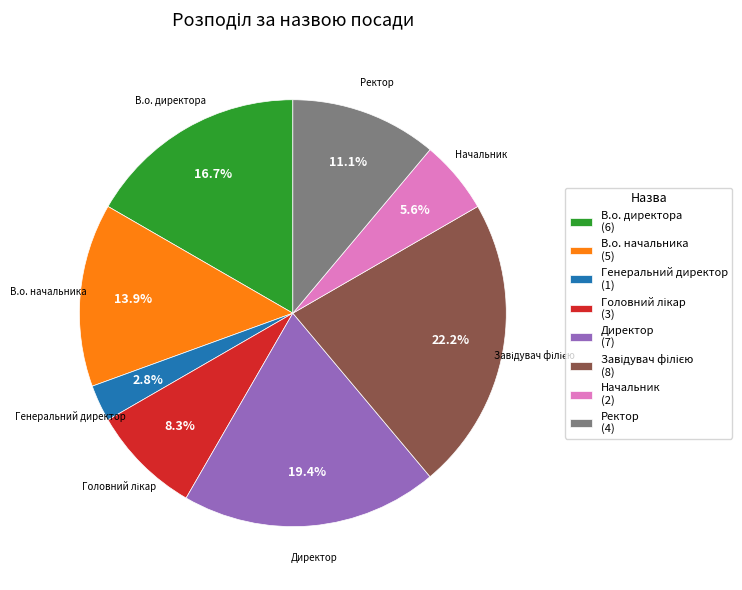

How many slices are in this pie chart?

8